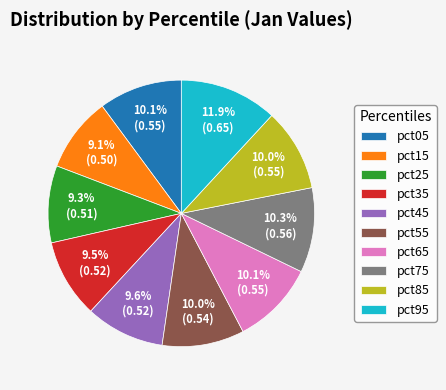

Do pct15 and pct05 together represent more than half of the pie?

No